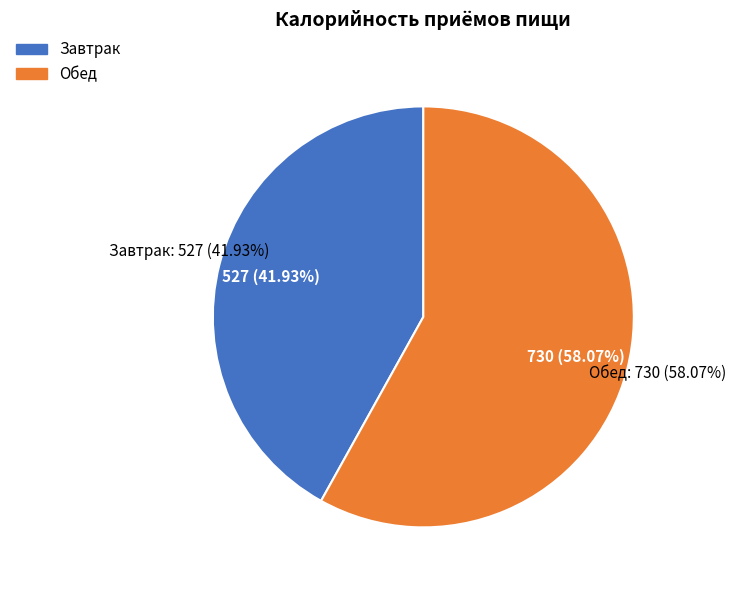

How many segments does this pie chart have?

2